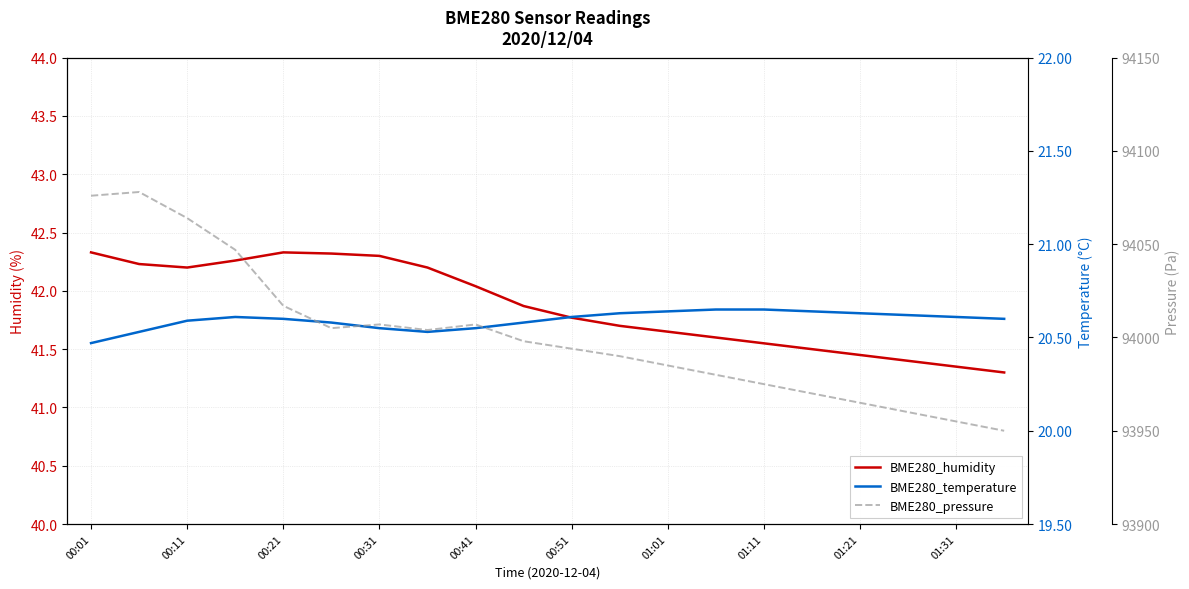

True or false: BME280_temperature and BME280_humidity cross at least once.

False